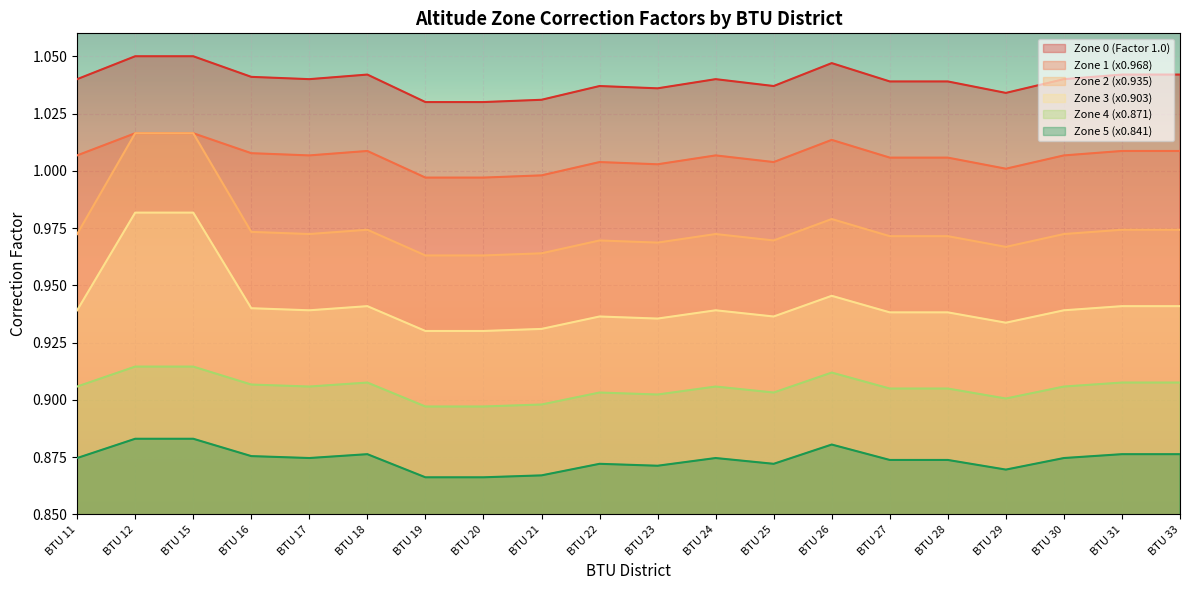

True or false: Zone 0 (Factor 1.0) and Zone 4 (x0.871) intersect in this chart.

False